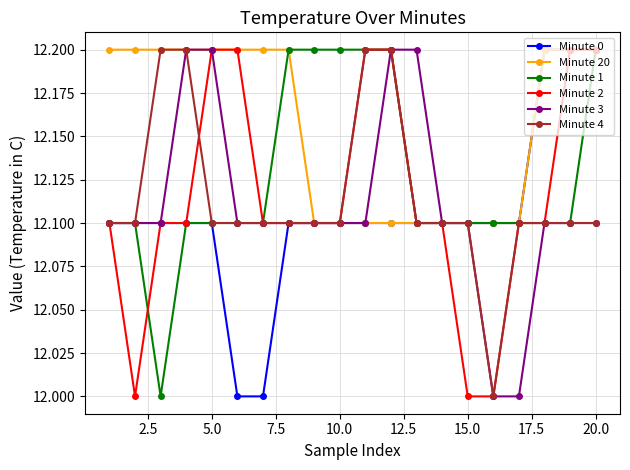

What is the average value of the Minute 0 series?

12.1